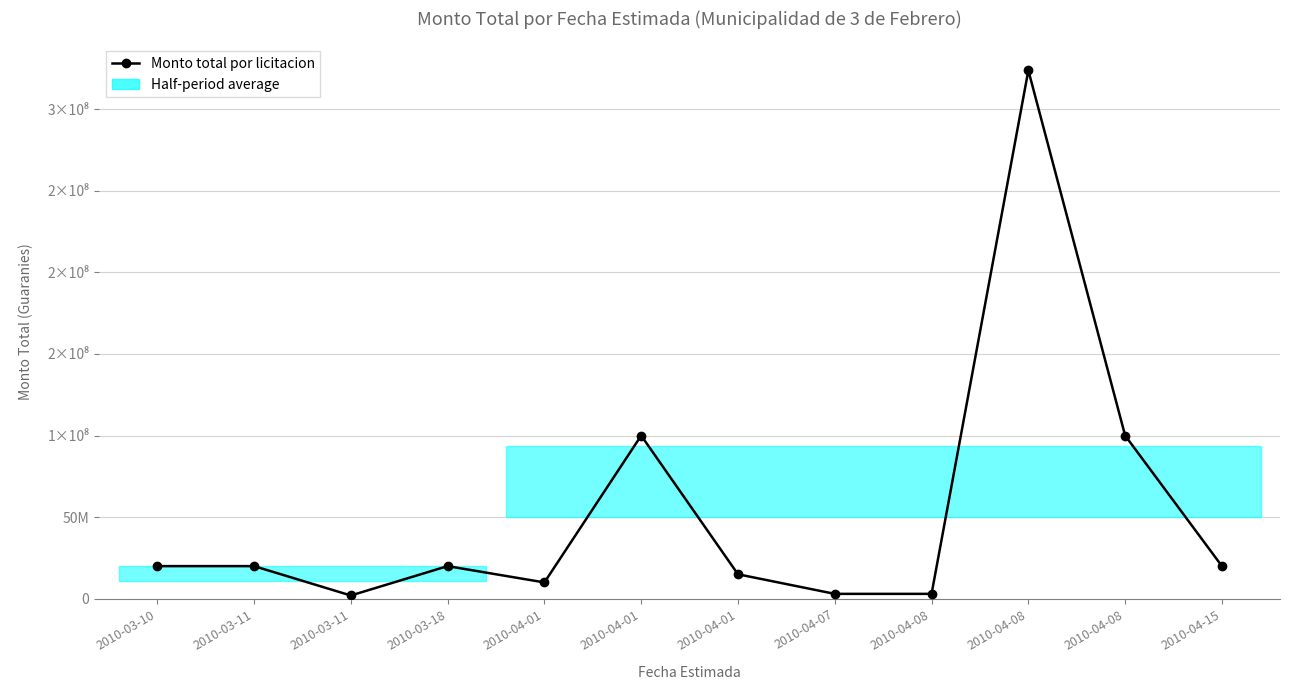

True or false: there are more than 2 points higher than both neighbors.

True